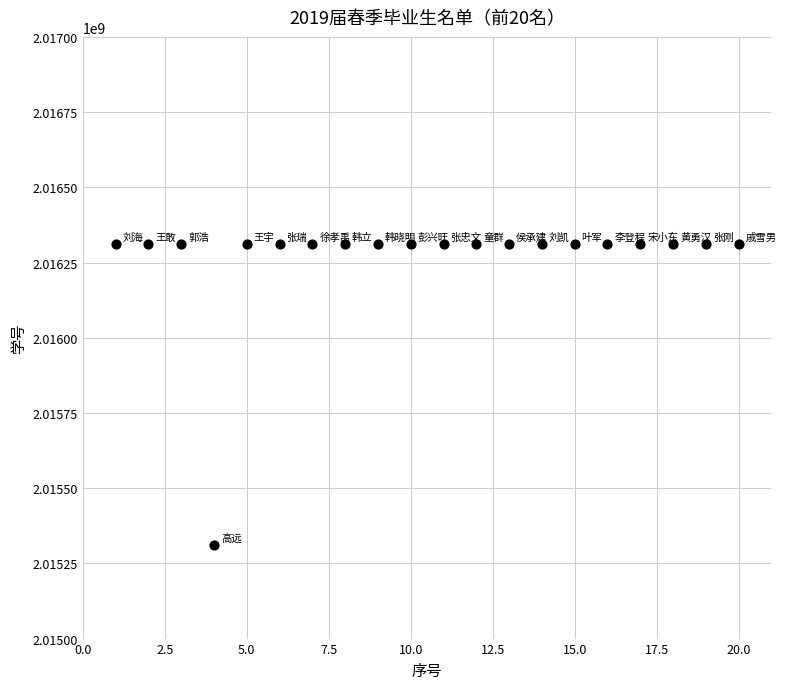

What is the range of X values (max minus min)?

19